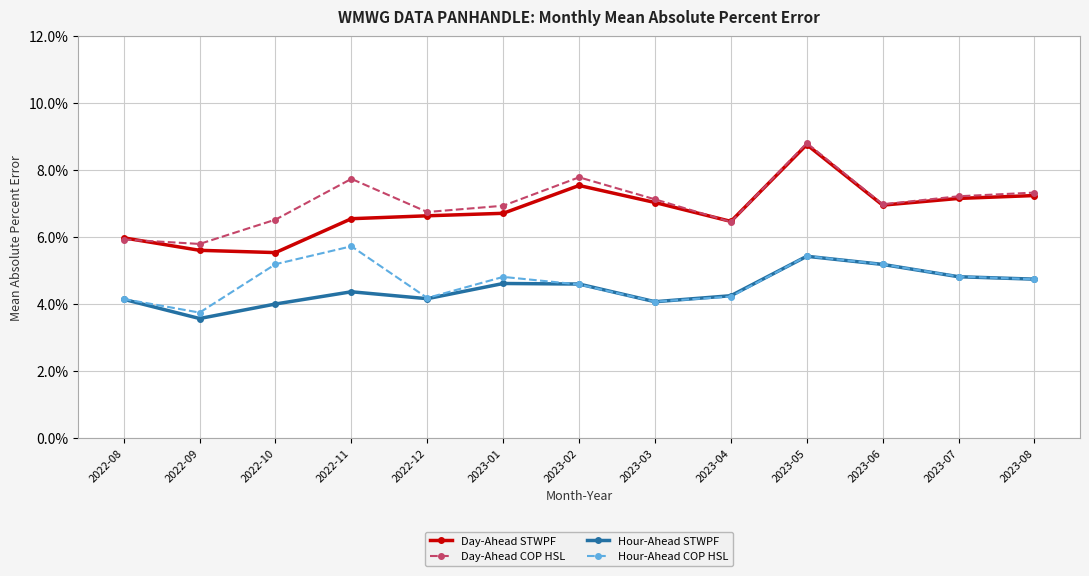

Is the value of Day-Ahead COP HSL at 2023-08 greater than the value of Hour-Ahead STWPF at 2023-04?

Yes